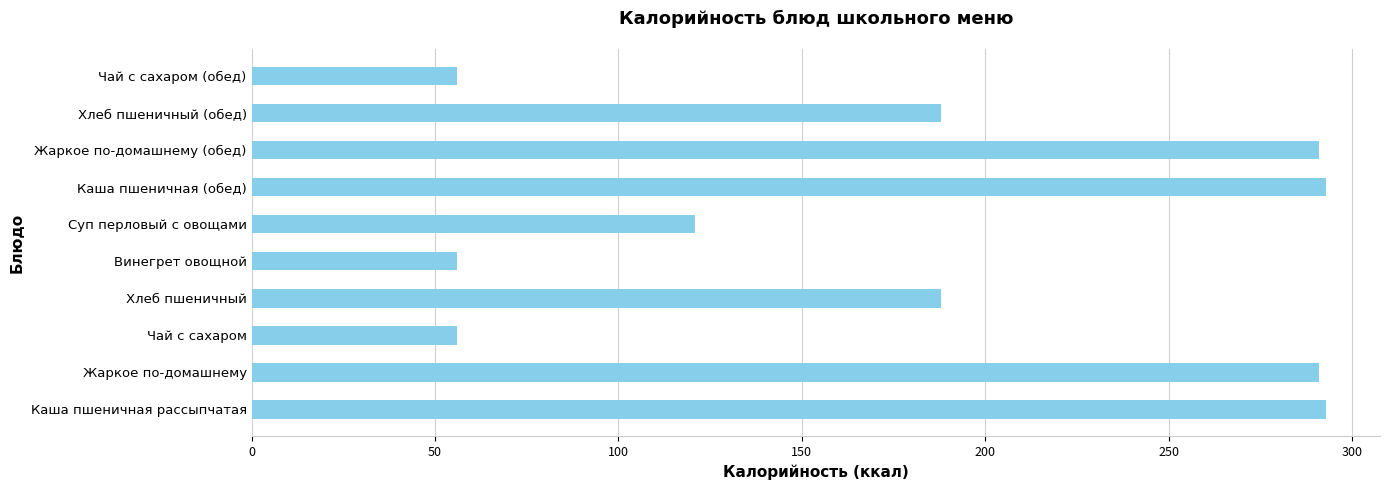

How many data points are less than 188?

4